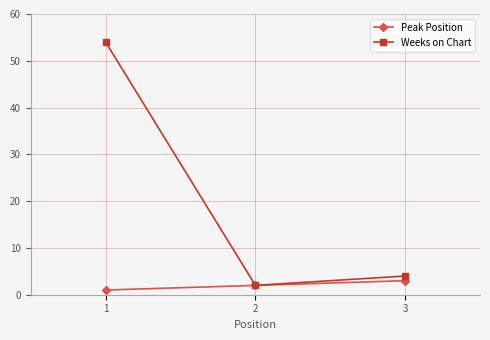

Which series changed the most between 1 and 2?

Weeks on Chart